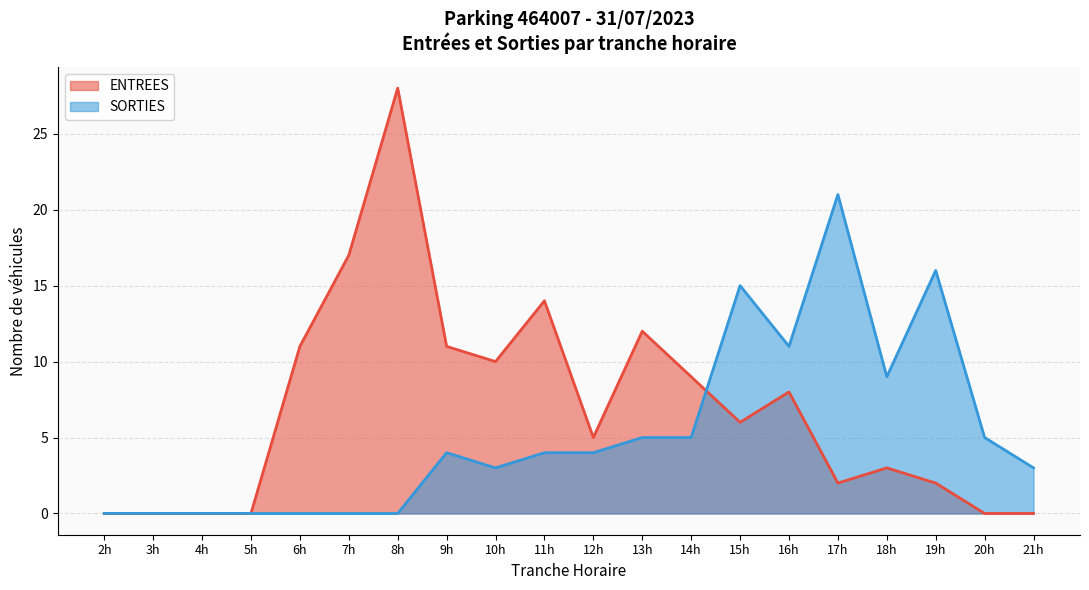

Reading left to right, list all the values displayed in this chart.

ENTREES: 2h=0	3h=0	4h=0	5h=0	6h=11	7h=17	8h=28	9h=11	10h=10	11h=14	12h=5	13h=12	14h=9	15h=6	16h=8	17h=2	18h=3	19h=2	20h=0	21h=0
SORTIES: 2h=0	3h=0	4h=0	5h=0	6h=0	7h=0	8h=0	9h=4	10h=3	11h=4	12h=4	13h=5	14h=5	15h=15	16h=11	17h=21	18h=9	19h=16	20h=5	21h=3